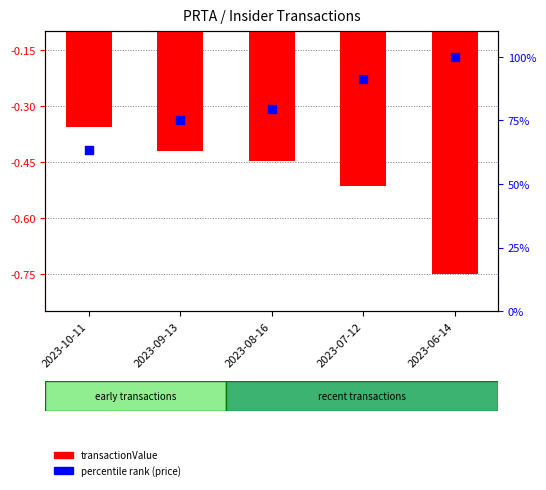

At how many categories does at least one series exceed 91?

2